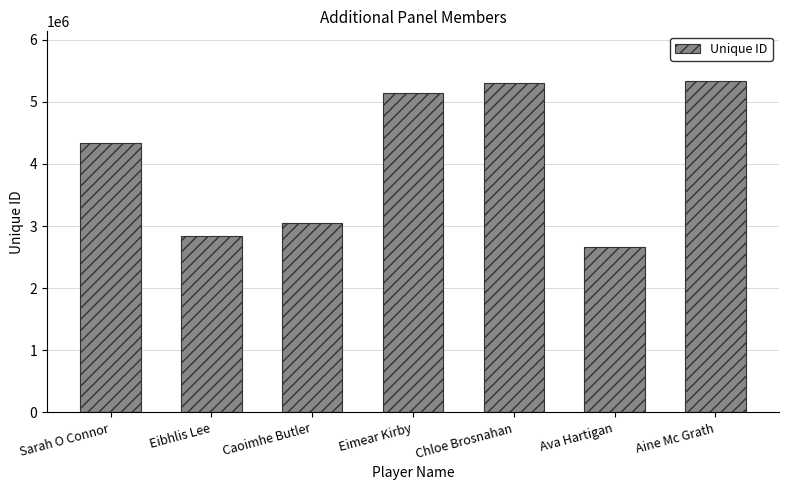

What is the value of the 5th bar from the left?

5294844